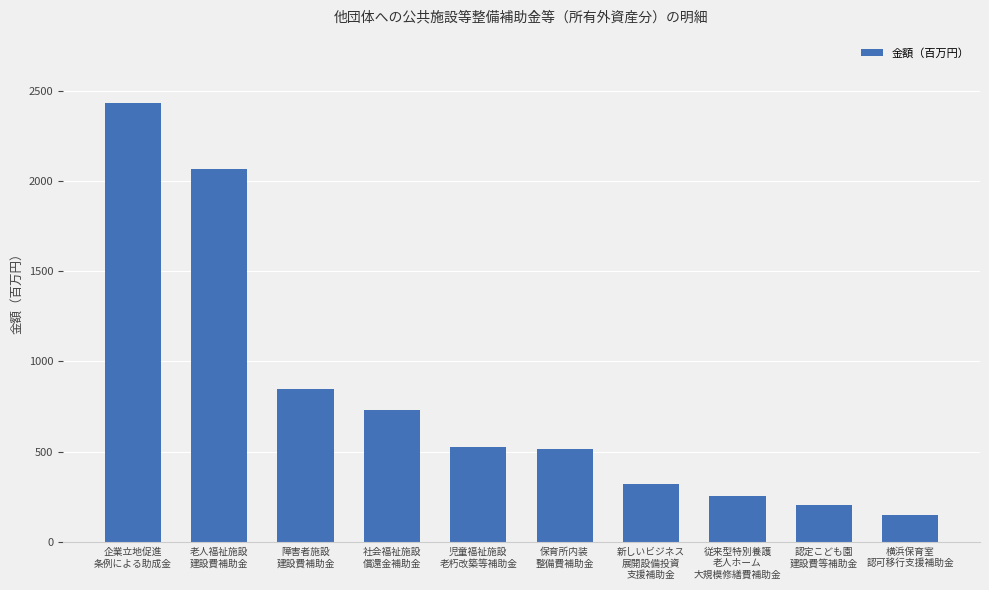

What is the value of the 1st bar from the left?

2430